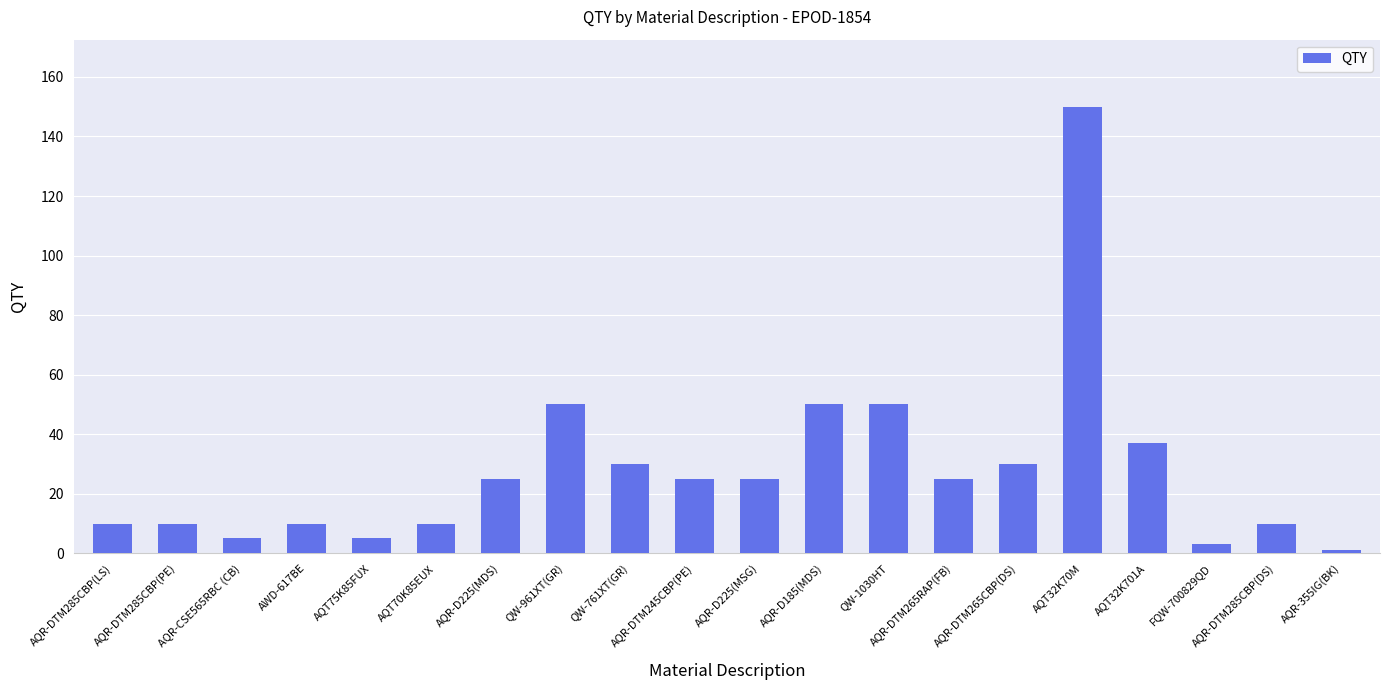

What is the sum of the values at QW-1030HT and AQR-DTM285CBP(PE)?

60